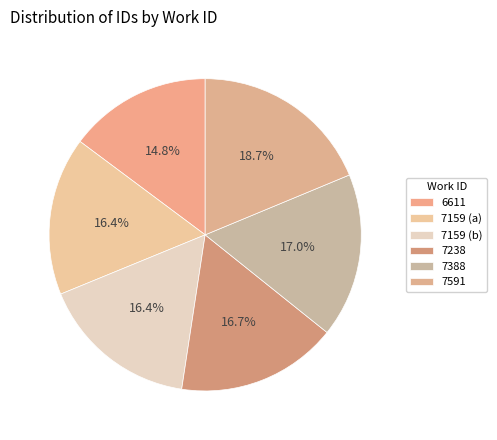

To the nearest percent, what percentage of the pie is 7159 (a)?

16%